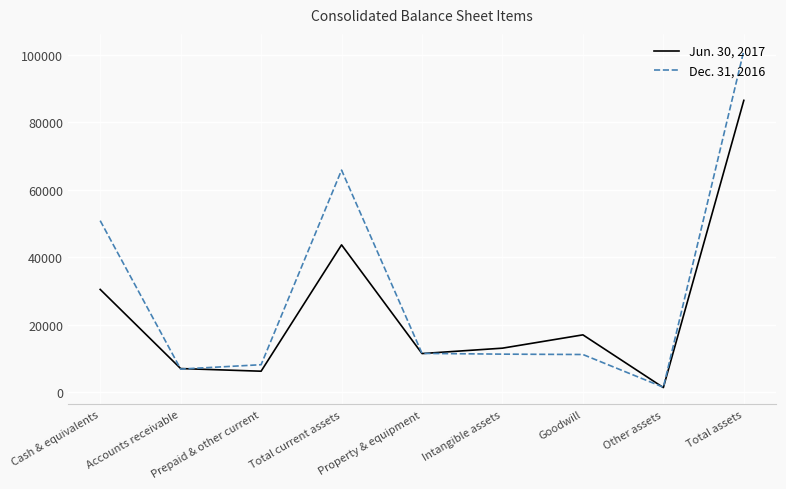

What is the maximum value shown in the chart?

101252